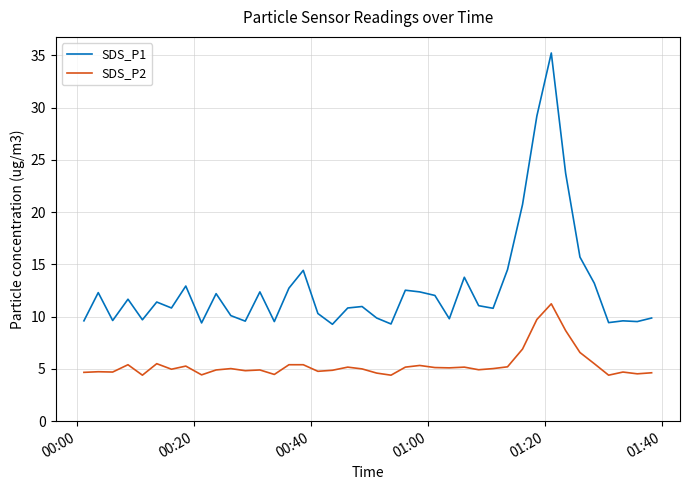

Does the chart have visible grid lines?

Yes